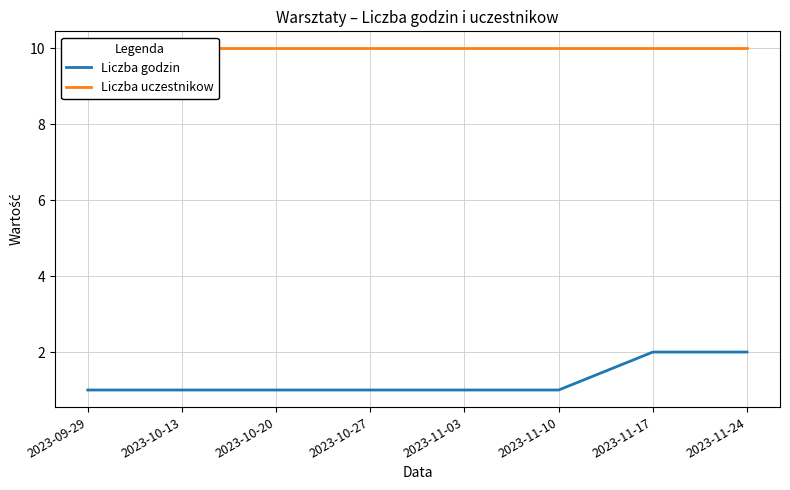

What is the smallest value displayed?

1